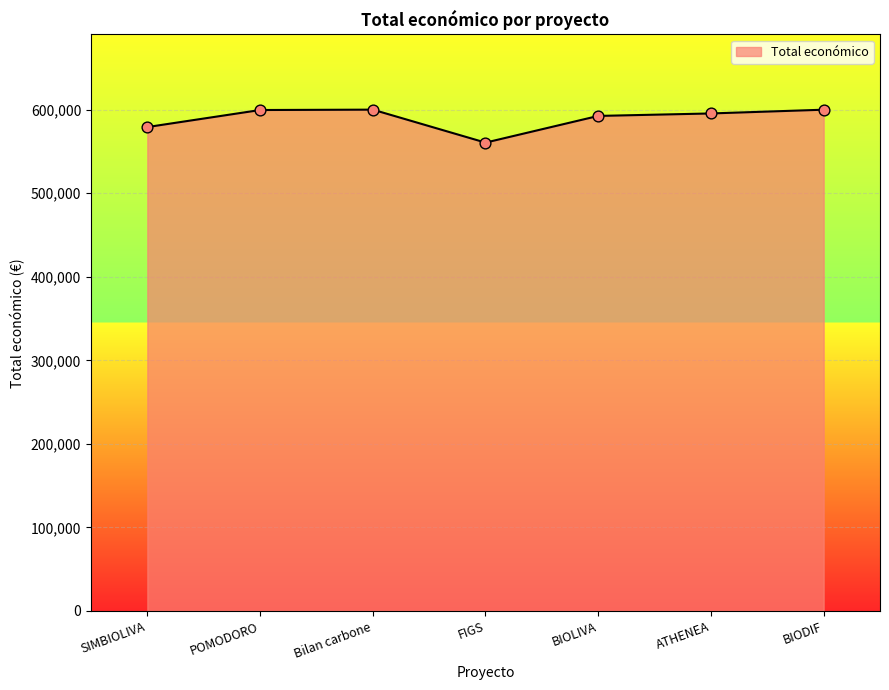

What is the ratio of the value at POMODORO to the value at ATHENEA?

1.0